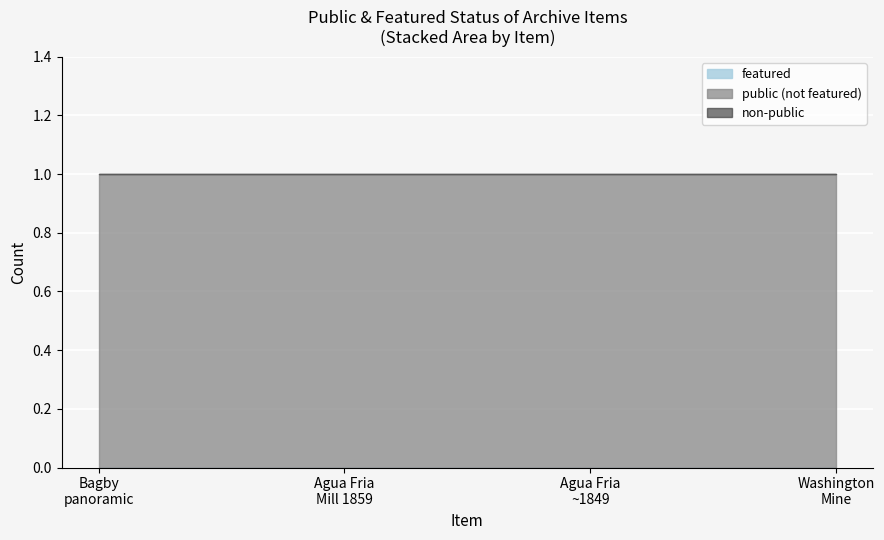

Which label corresponds to the largest value in the chart?

Bagby panoramic view